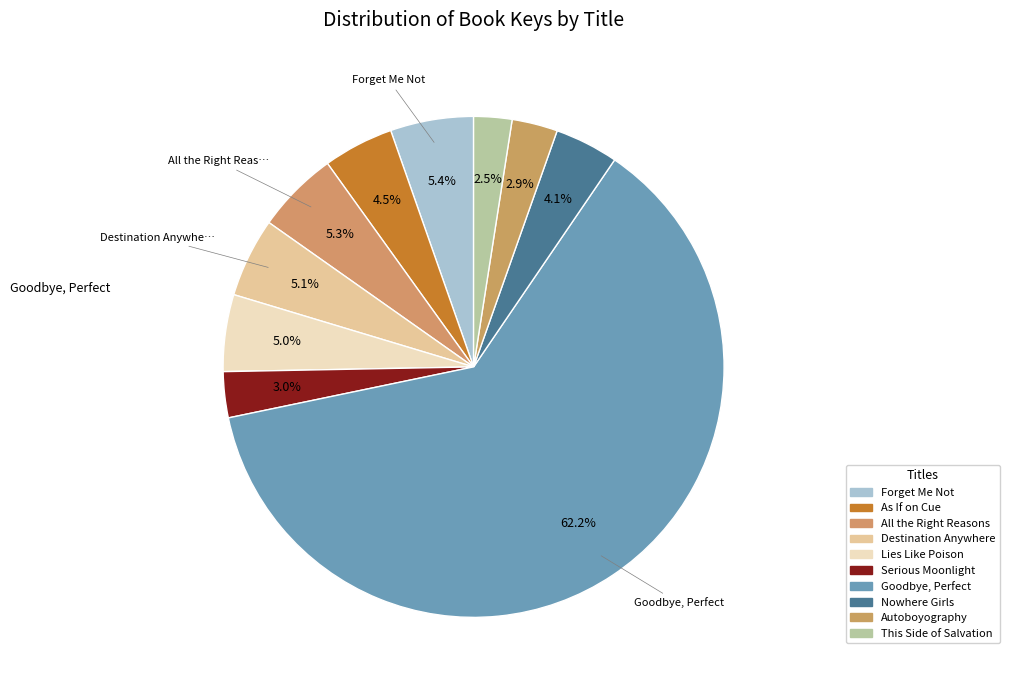

Which slice represents more than half of the pie?

Goodbye, Perfect